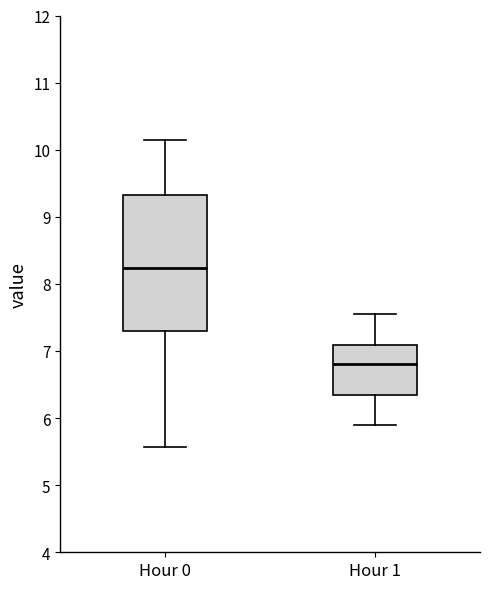

Reading left to right, transcribe this box plot: for each box, give where its median line is, the range the box spans, and where its two whiskers end, as read against the y-axis. The values are not printed on the chart, so give them approximately, as read against the axis.

Hour 0: median 8.2, box 7.3 to 9.3, whiskers 5.6 to 10.2
Hour 1: median 6.8, box 6.3 to 7.1, whiskers 5.9 to 7.6